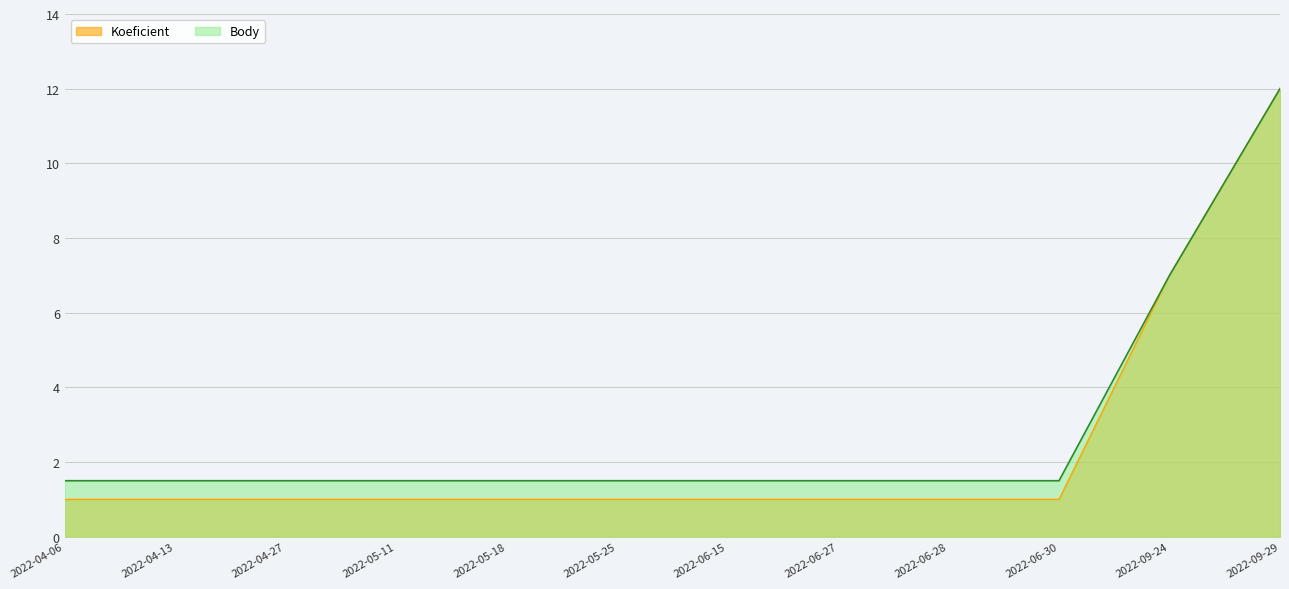

What is the total value across all series at 2022-04-06?

2.5